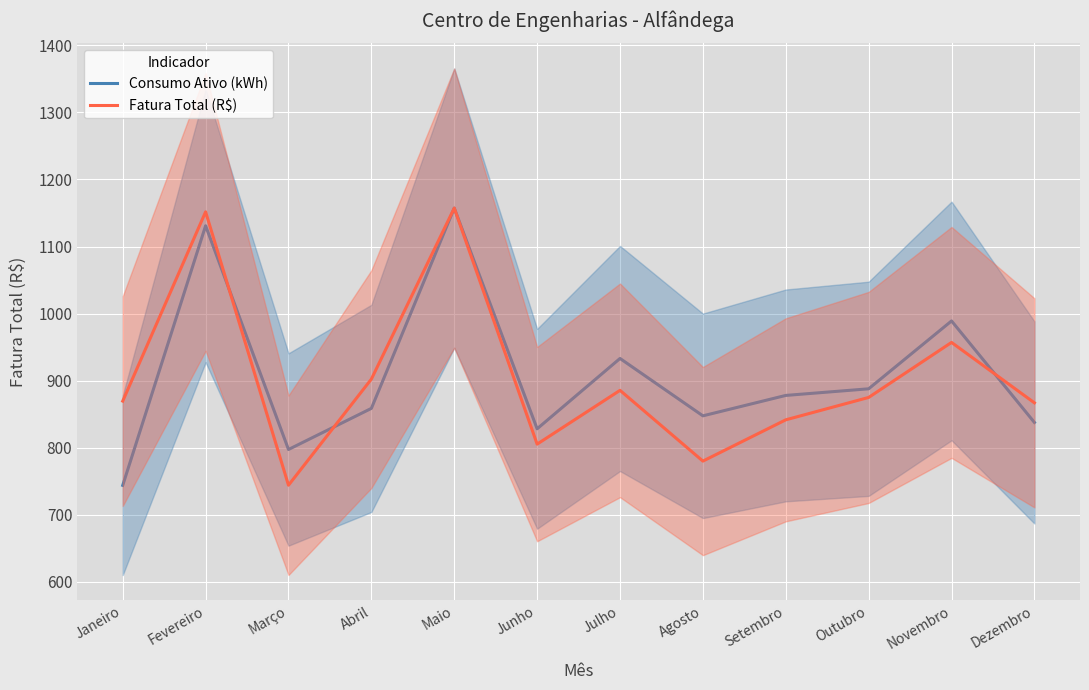

The value of Consumo Ativo (kWh) at Junho is 828.0. True or false?

True